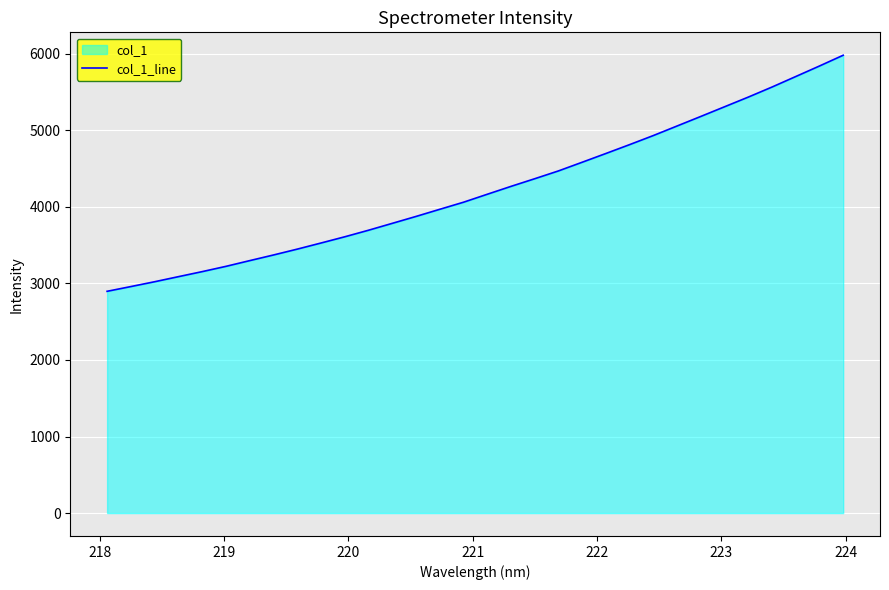

What is the difference between the maximum and minimum values?

3084.2